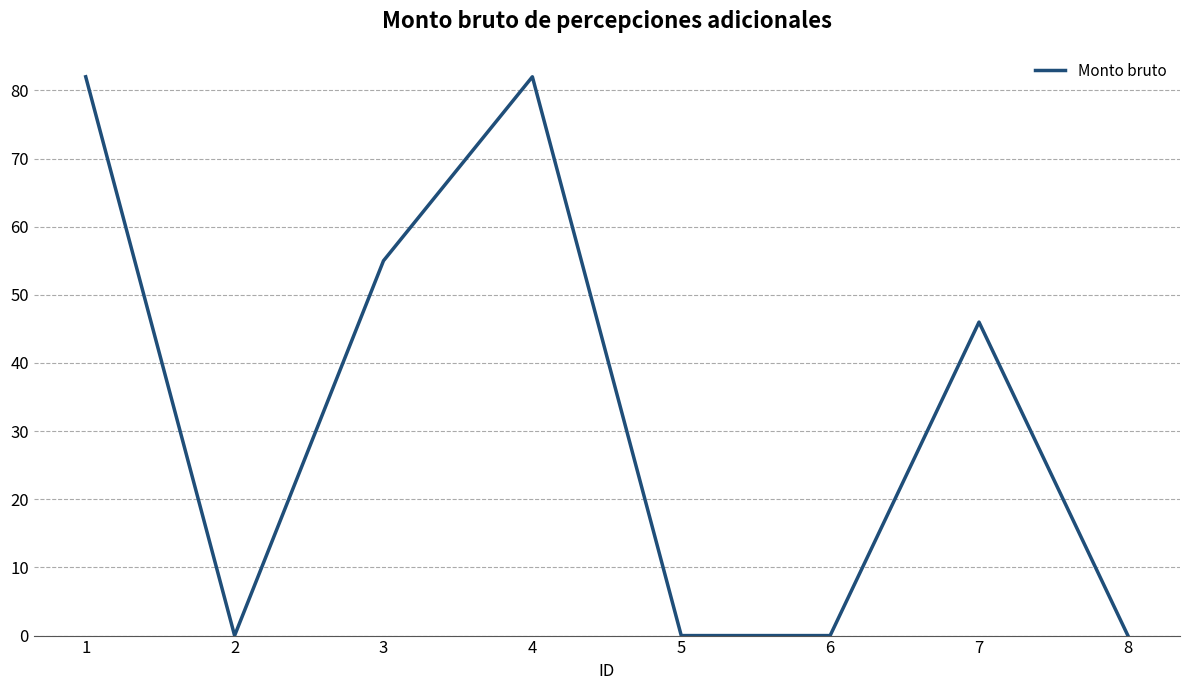

How many values are below 46?

4